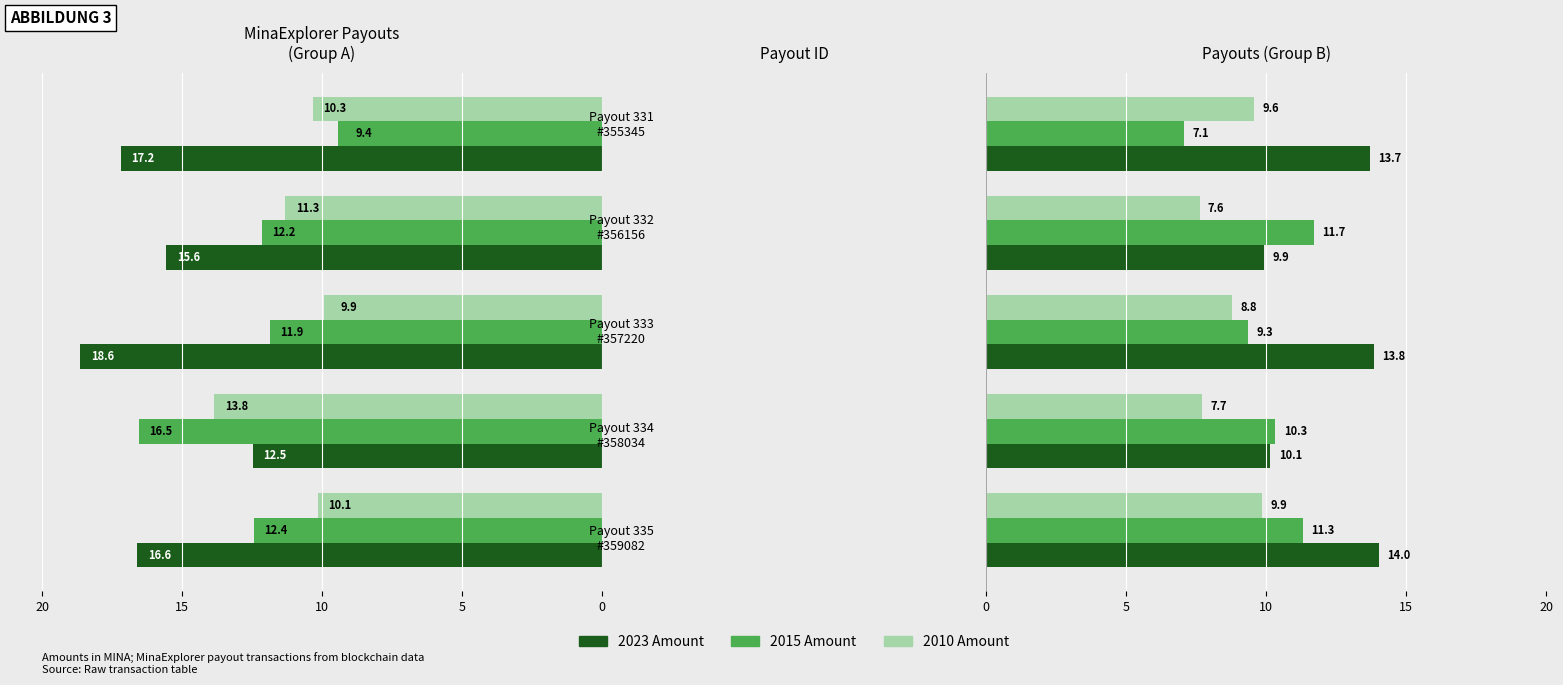

Which series has the largest range (max minus min)?

2015 Amount